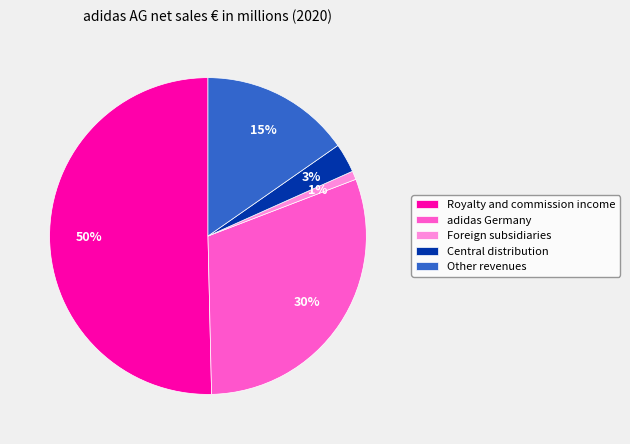

How many segments does this pie chart have?

5